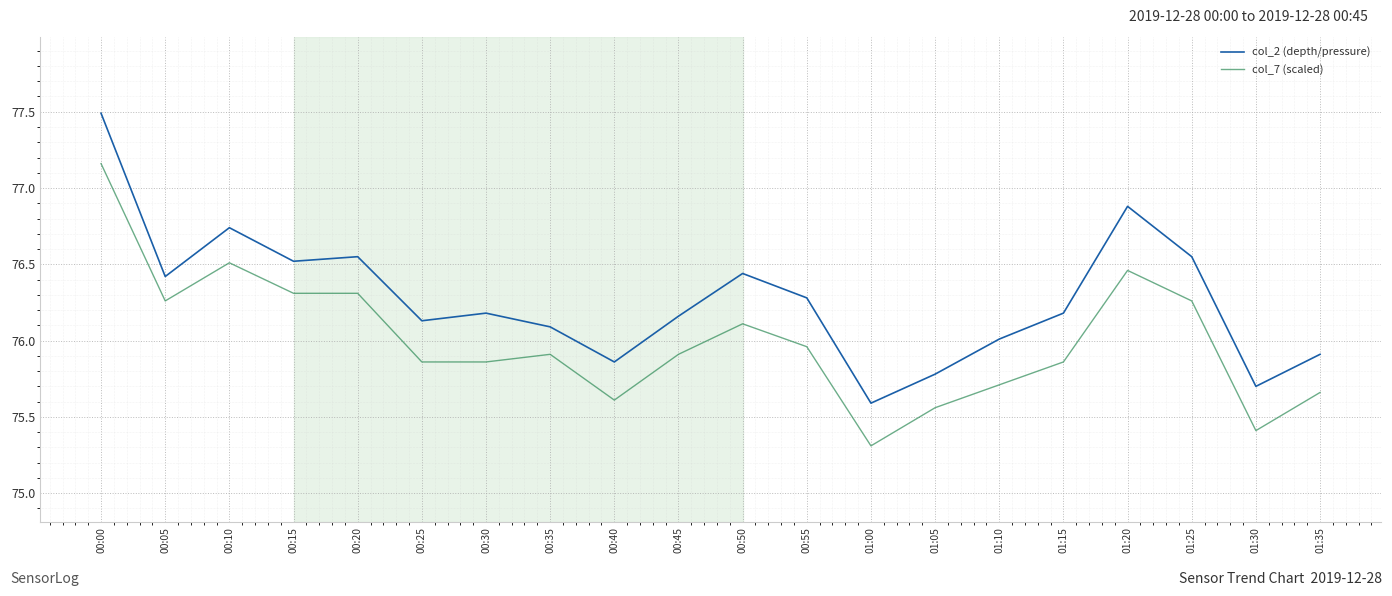

What is the difference between the col_2 (depth/pressure) values at 00:55 and 01:35?

0.4